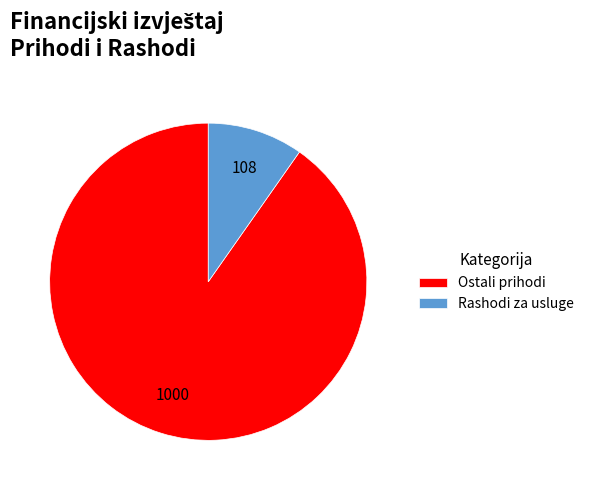

Rank the categories by value from lowest to highest.

Rashodi za usluge, Ostali prihodi